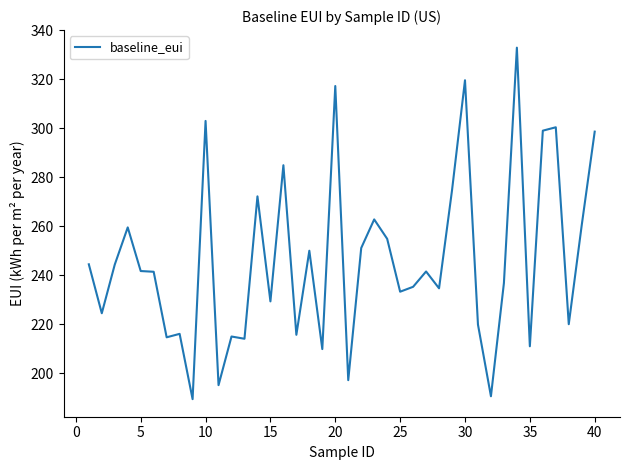

What is the smallest value displayed?

189.5